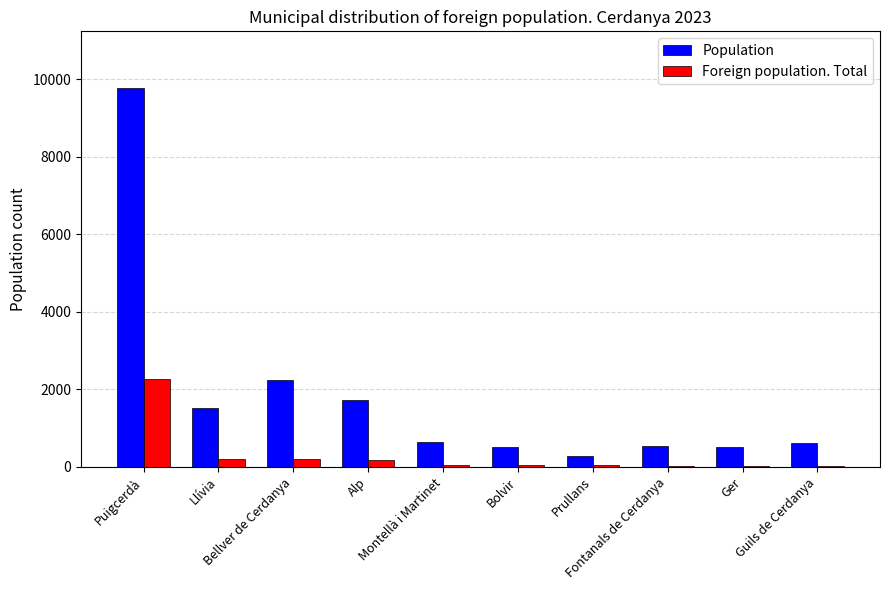

How many series are shown in this chart?

2